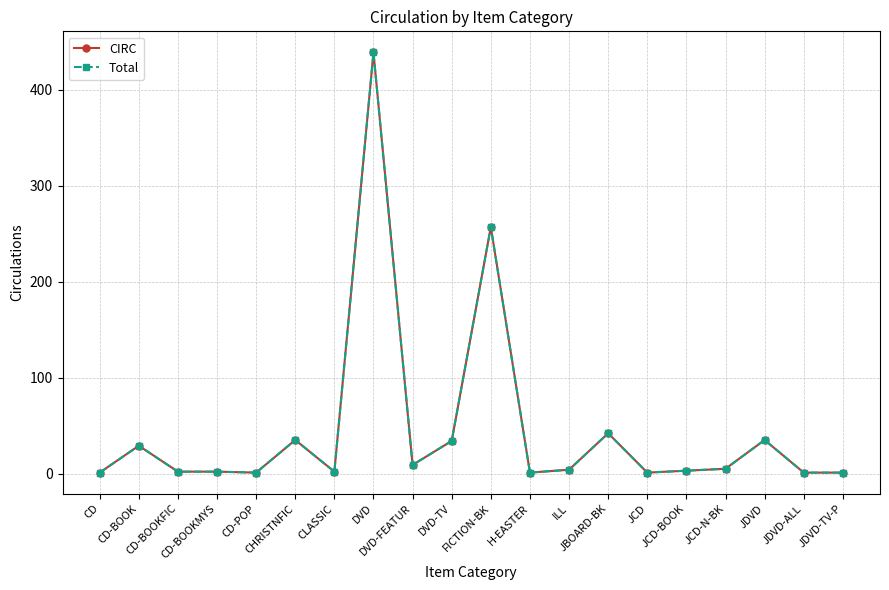

True or false: CIRC has more than 1 interior local peaks.

True